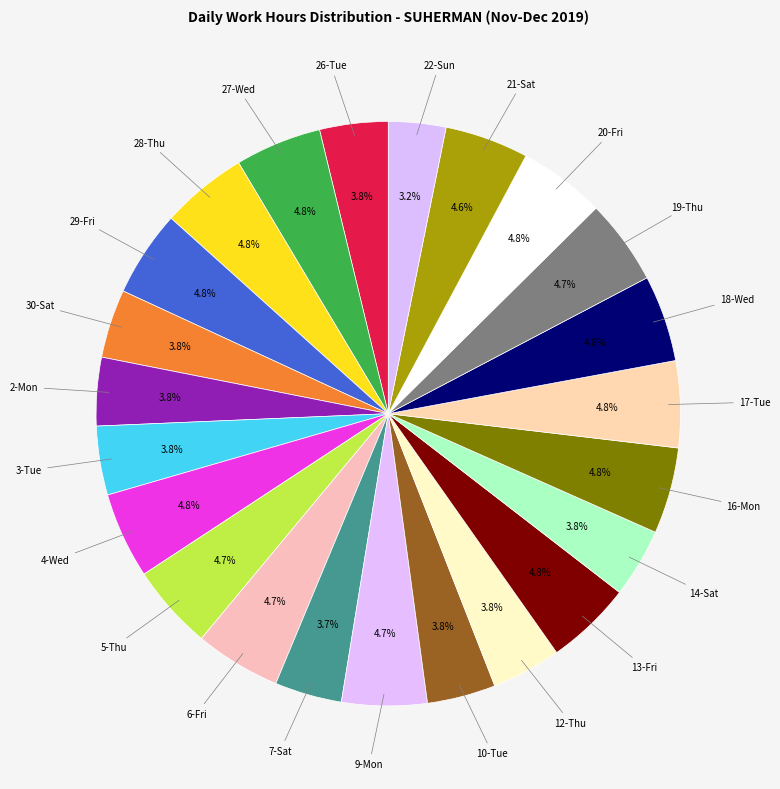

Count the number of slices in the pie.

23